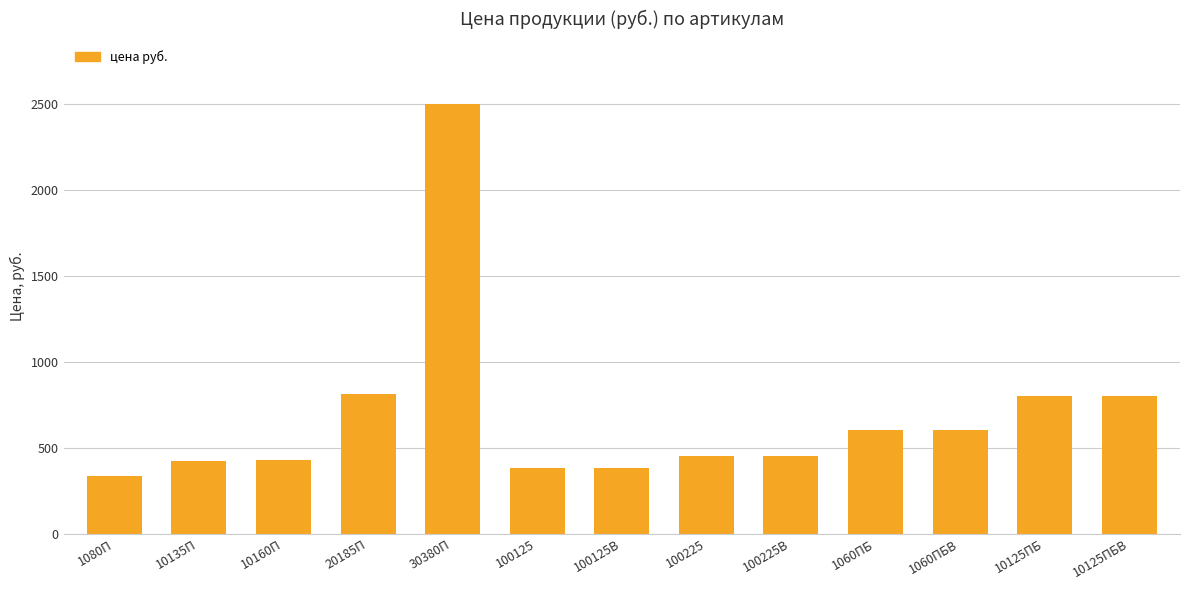

Are the bars horizontal?

No